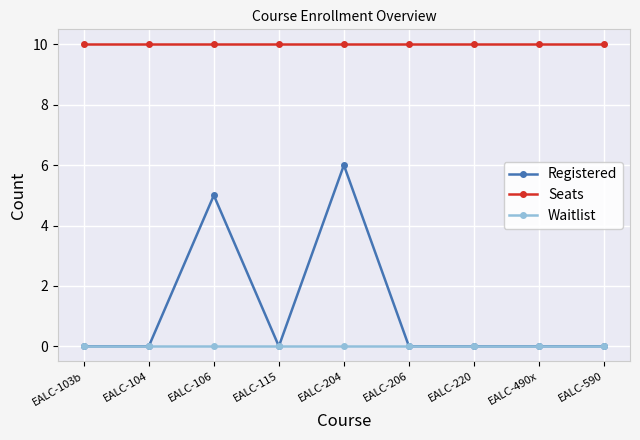

Which series has the widest spread of values?

Registered